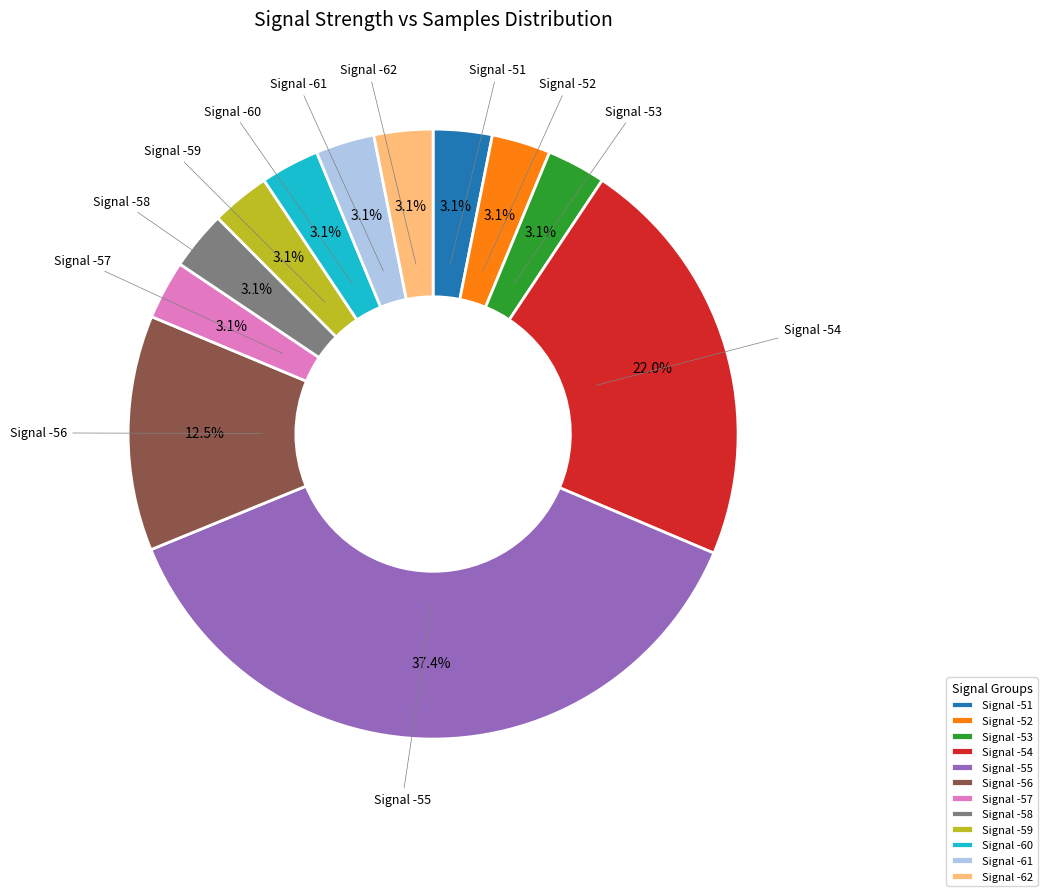

What percentage do Signal -53 and Signal -51 together represent?

6.2%